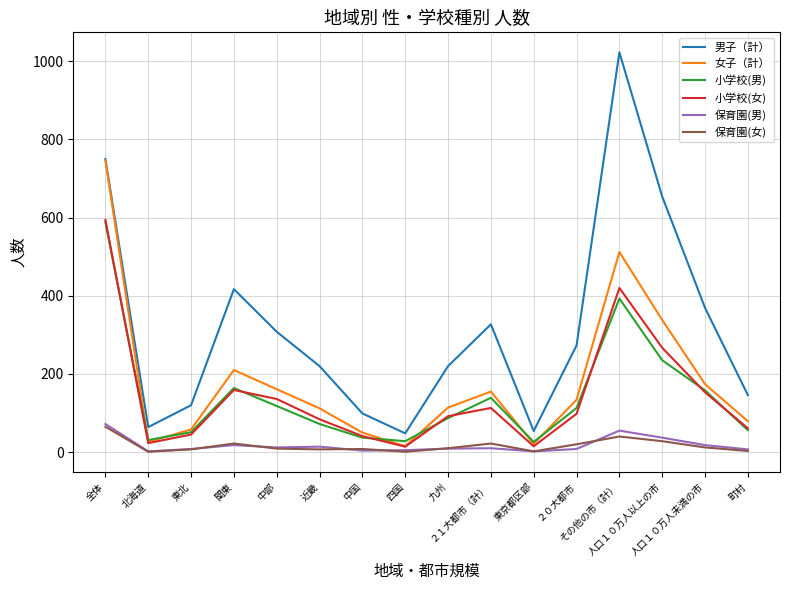

How many values in the 保育園(男) series are below 10?

8